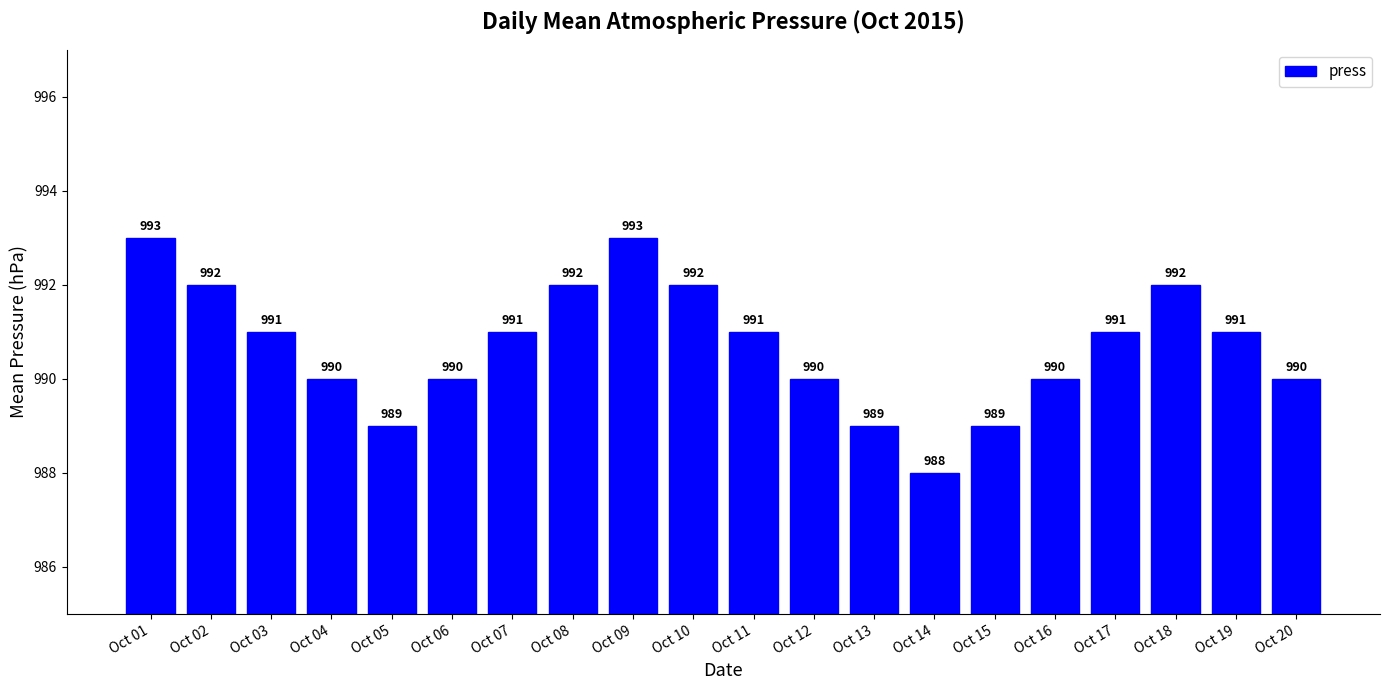

What is the sum of the values at Oct 06 and Oct 15?

1979